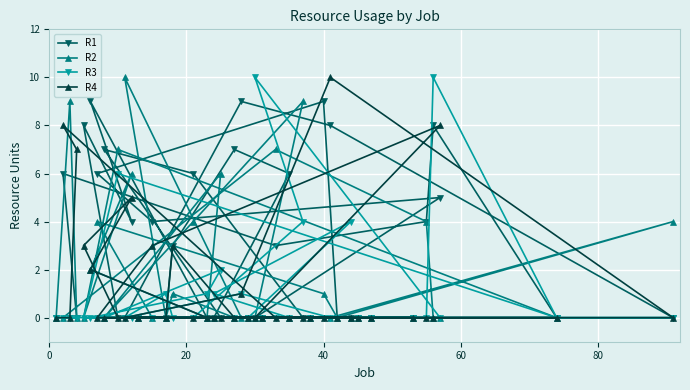

How many lines are shown in the chart?

4